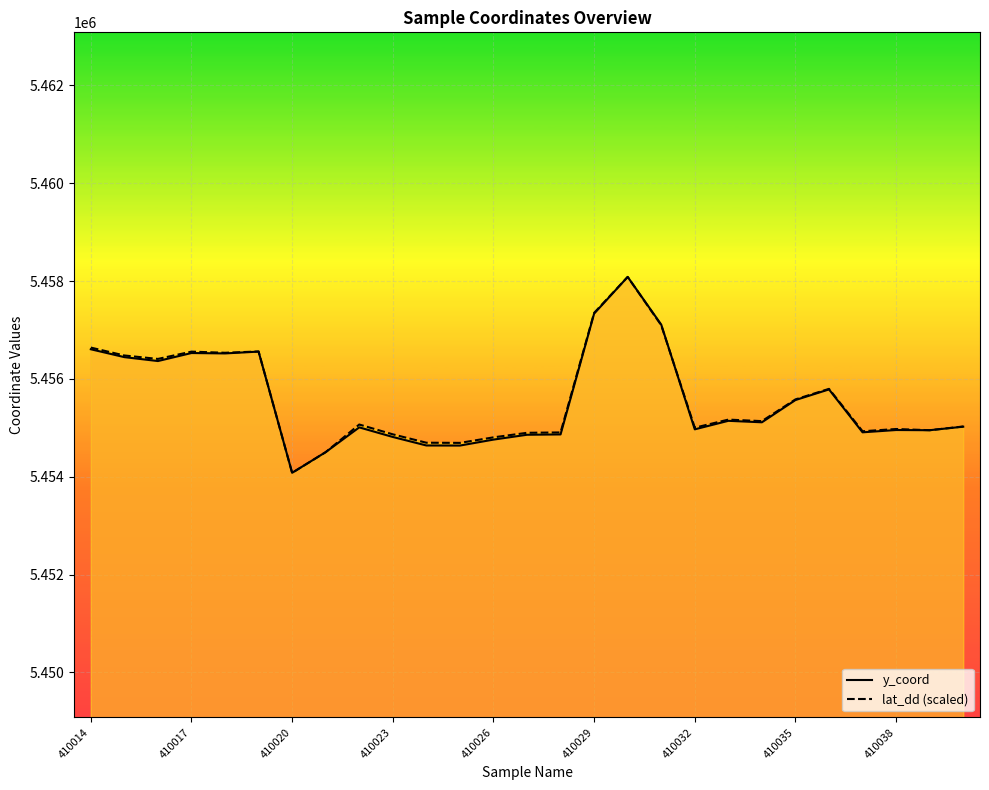

What is the difference between the maximum and minimum values in the lat_dd (scaled) series?

4005.0